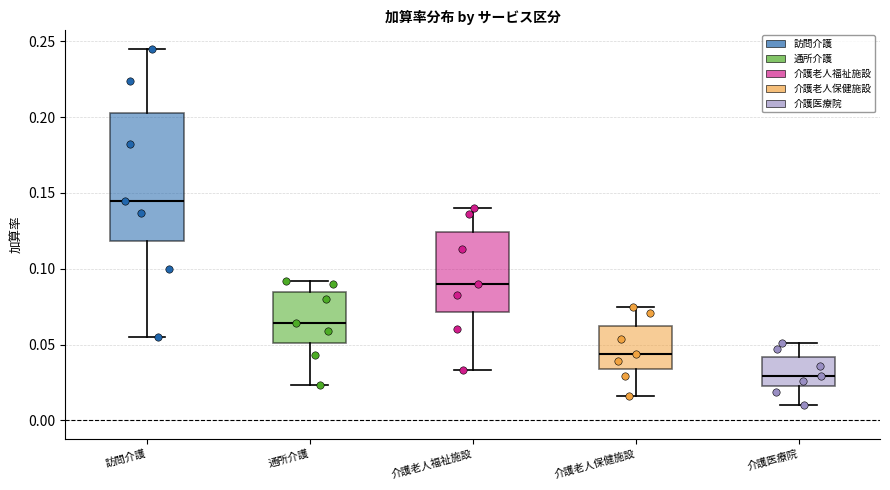

Reading left to right, transcribe this box plot: for each box, give where its median line is, the range the box spans, and where its two whiskers end, as read against the y-axis. The values are not printed on the chart, so give them approximately, as read against the axis.

訪問介護: median 0.145, box 0.120 to 0.205, whiskers 0.055 to 0.245
通所介護: median 0.065, box 0.050 to 0.085, whiskers 0.025 to 0.090
介護老人福祉施設: median 0.090, box 0.070 to 0.125, whiskers 0.035 to 0.140
介護老人保健施設: median 0.045, box 0.035 to 0.065, whiskers 0.015 to 0.075
介護医療院: median 0.030, box 0.025 to 0.040, whiskers 0.010 to 0.050